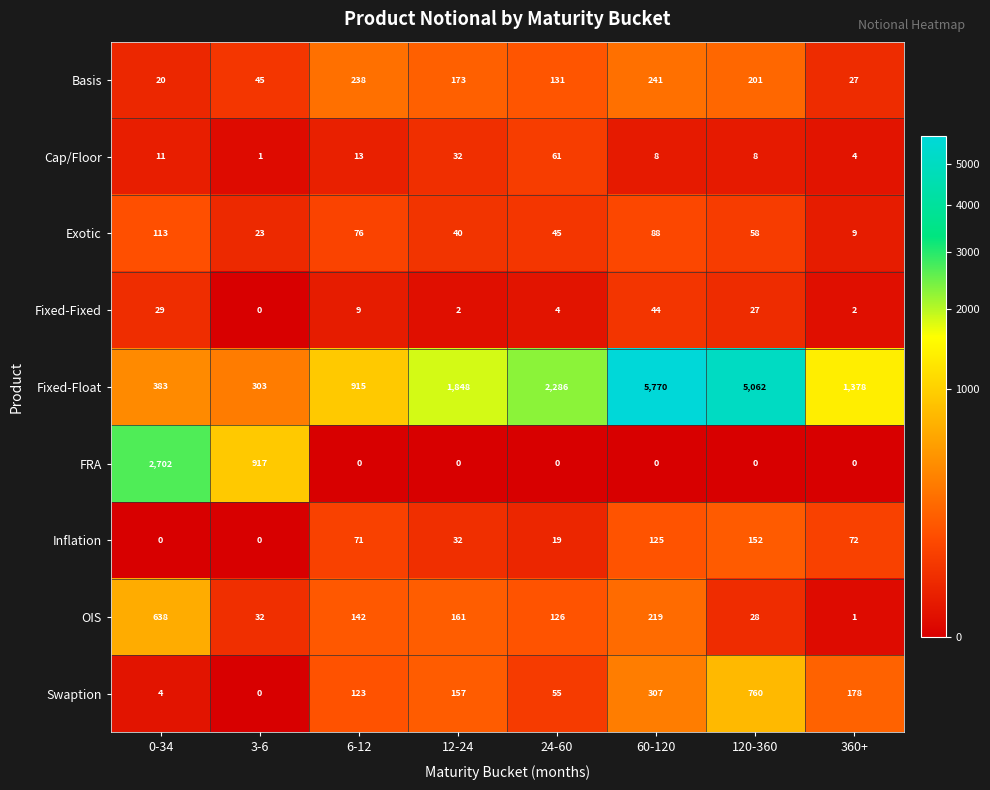

At 60-120, list the series in order from largest to smallest.

Fixed-Float, Swaption, Basis, OIS, Inflation, Exotic, Fixed-Fixed, Cap/Floor, FRA